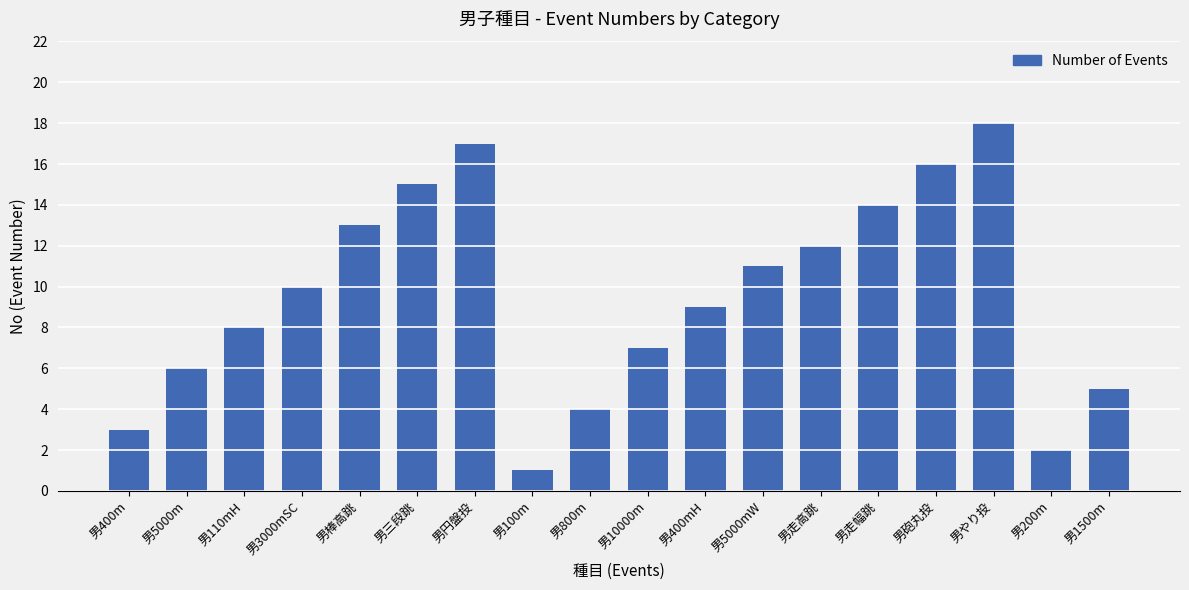

Where is the data nearest to the value 9?

男400mH